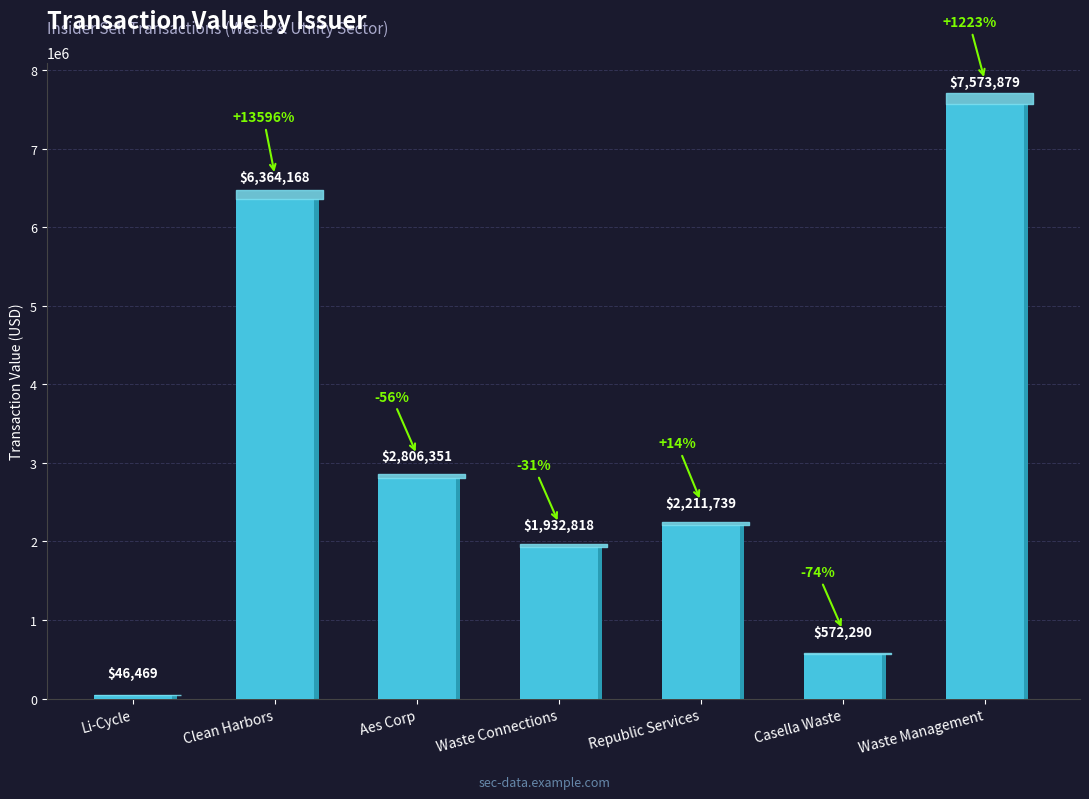

What is the difference between the second highest and second lowest values?

5791878